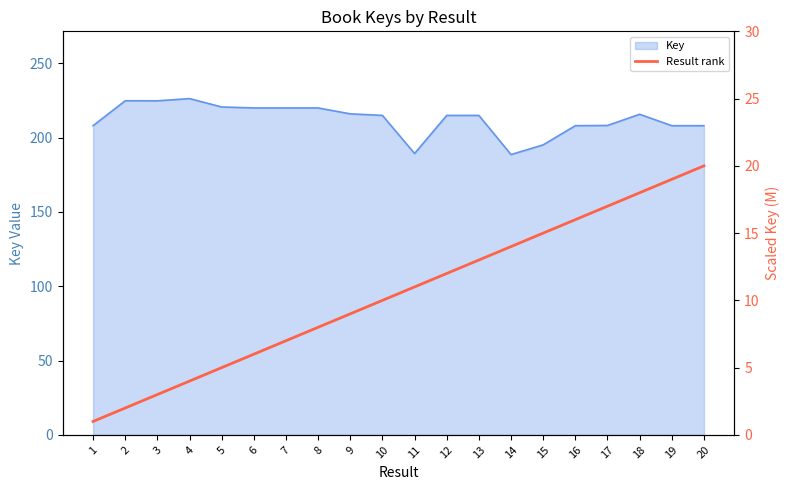

How many lines are shown in the chart?

1